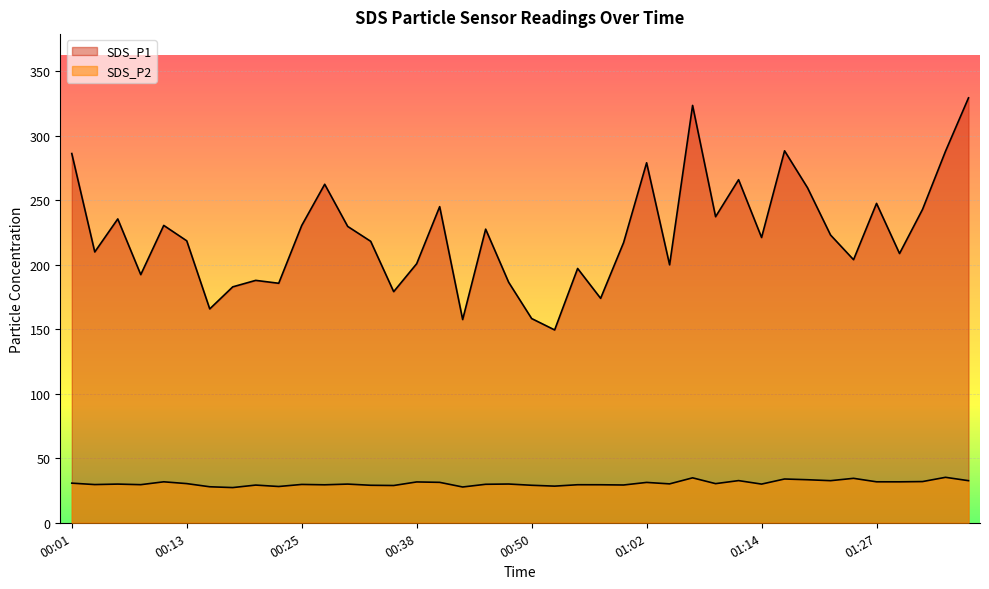

True or false: SDS_P1 and SDS_P2 intersect in this chart.

False